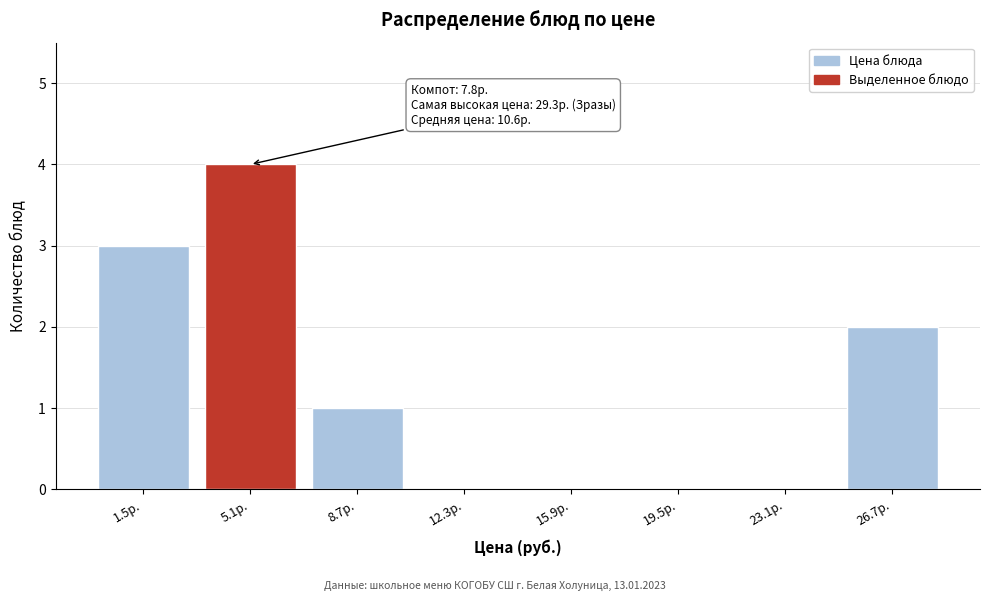

Reading left to right, transcribe all the data shown in this chart.

1.5р.=3	5.1р.=4	8.7р.=1	12.3р.=0	15.9р.=0	19.5р.=0	23.1р.=0	26.7р.=2